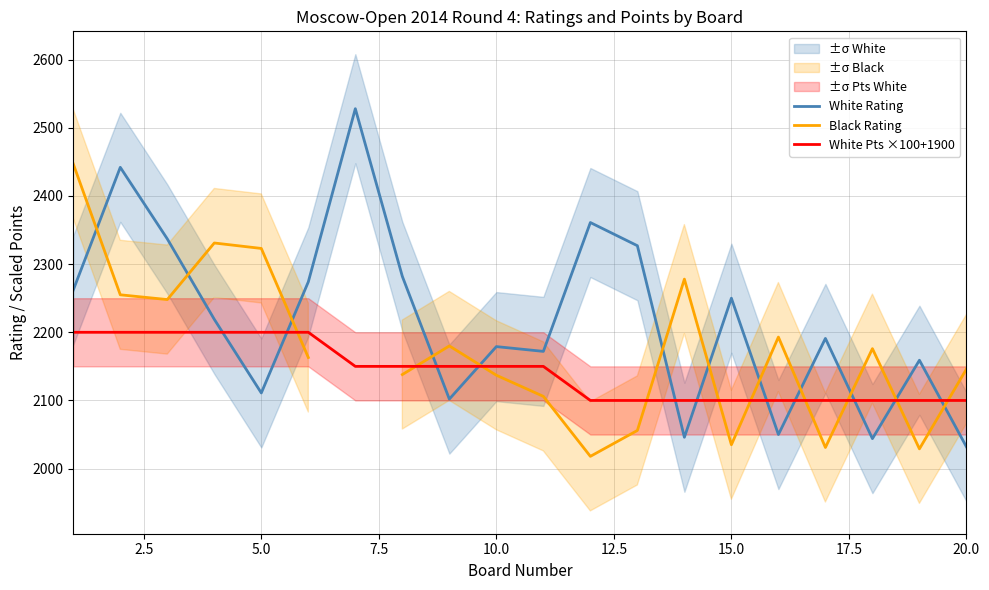

After their last crossing, which series has the higher values: White Rating or White Pts ×100+1900?

White Pts ×100+1900